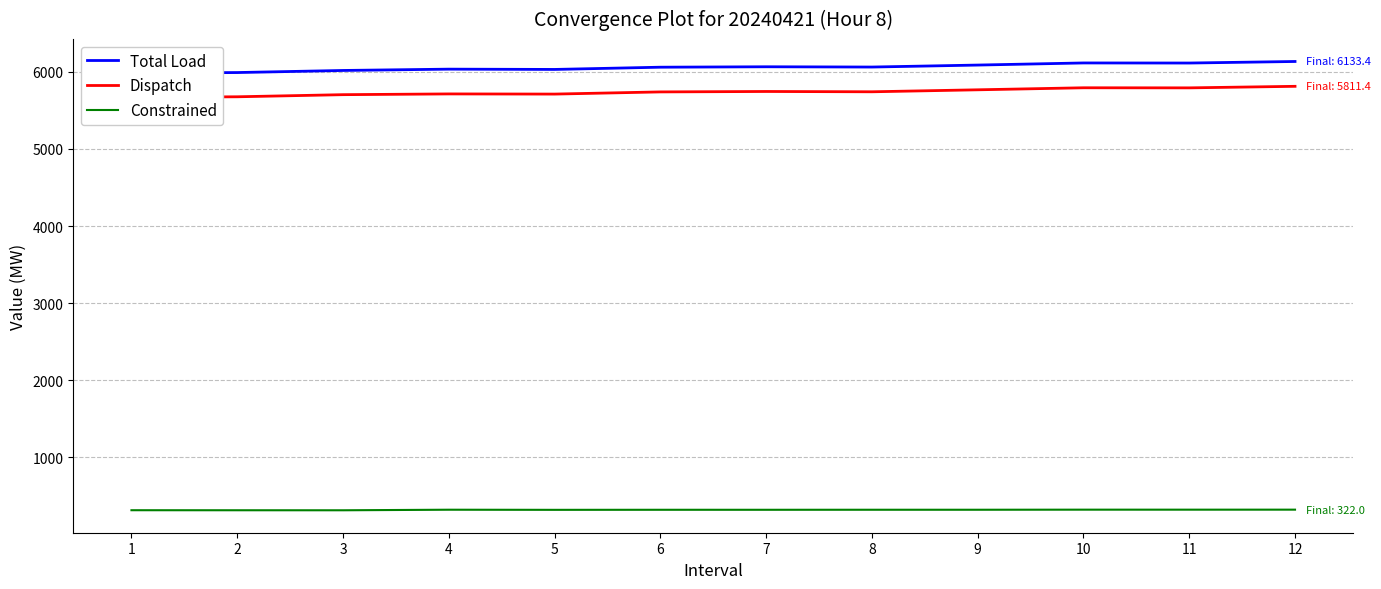

Between 4 and 8, which is larger?

8